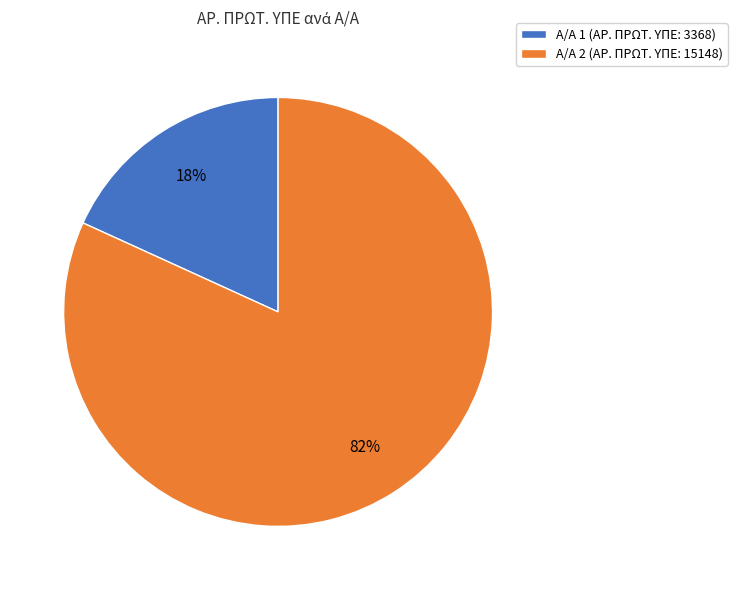

Do Α/Α 2 (ΑΡ. ΠΡΩΤ. ΥΠΕ: 15148) and Α/Α 1 (ΑΡ. ΠΡΩΤ. ΥΠΕ: 3368) together represent more than half of the pie?

Yes